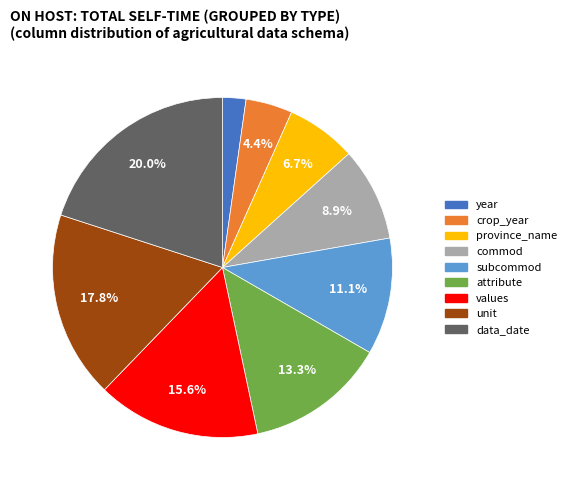

What percentage is the attribute slice, to the nearest percent?

13%